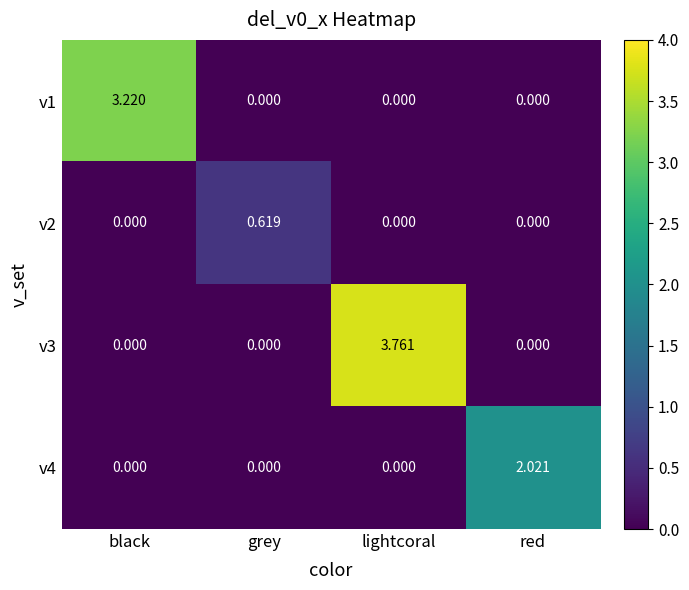

At which category does the chart reach its peak across all series?

lightcoral